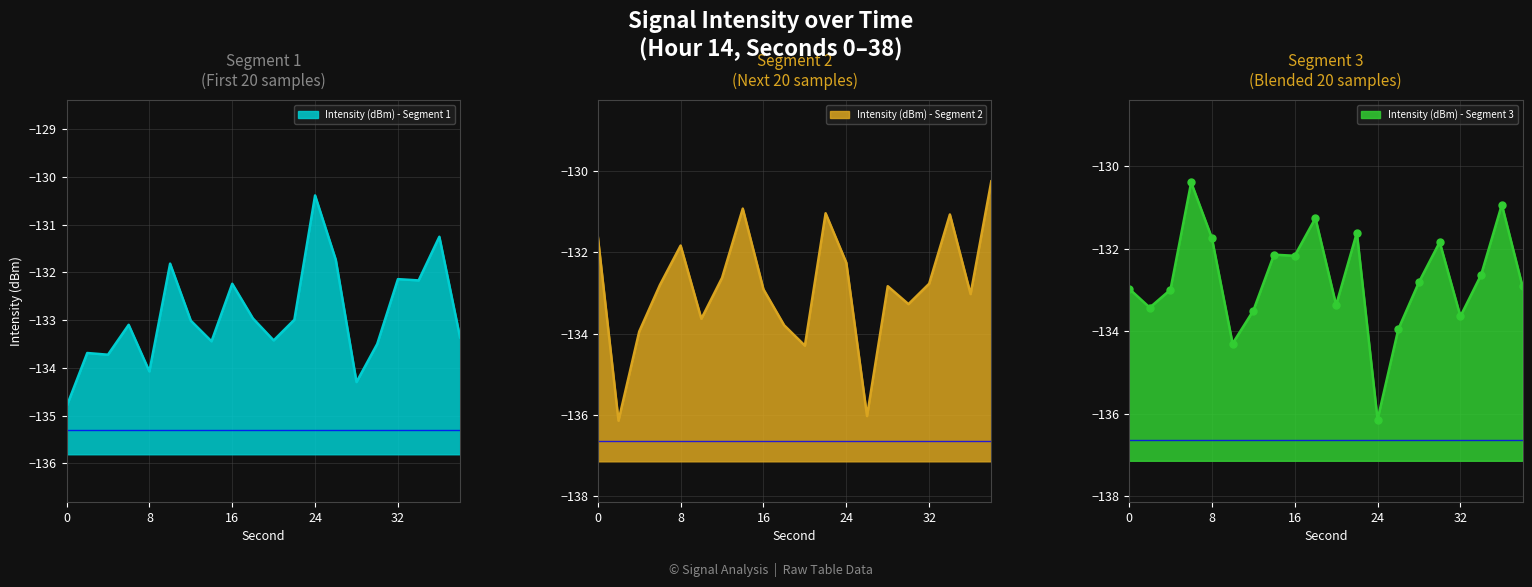

What is the difference between the maximum and minimum values in the Intensity (dBm) - Segment 2 series?

5.9